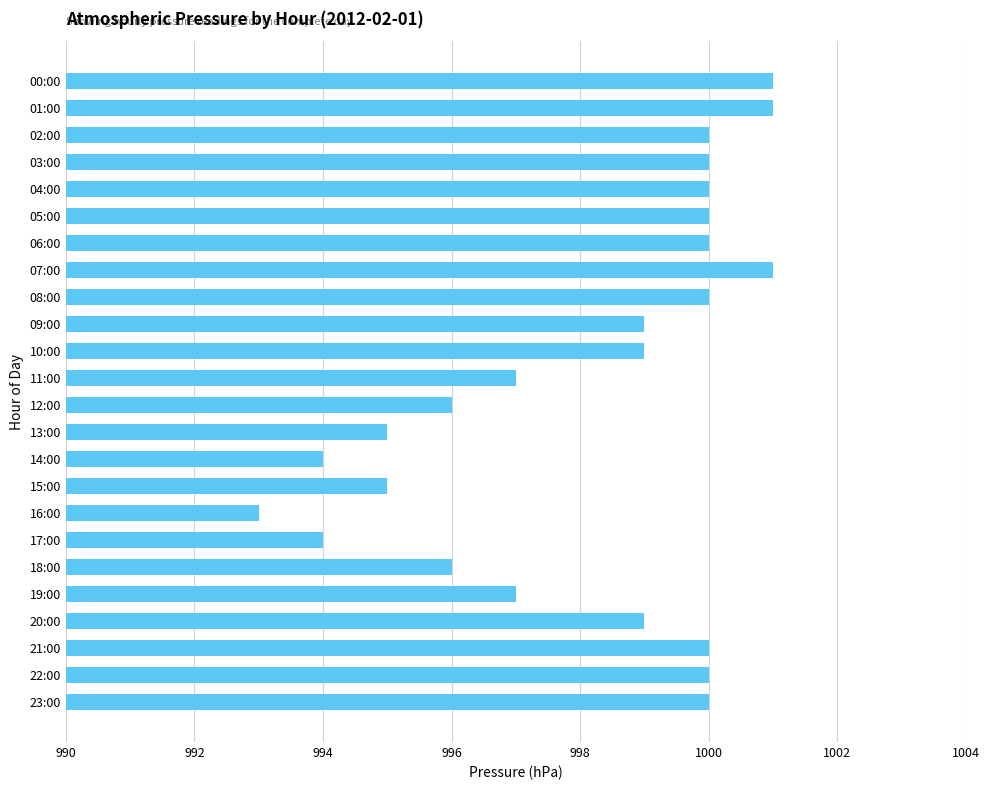

Does the chart contain any negative values?

No